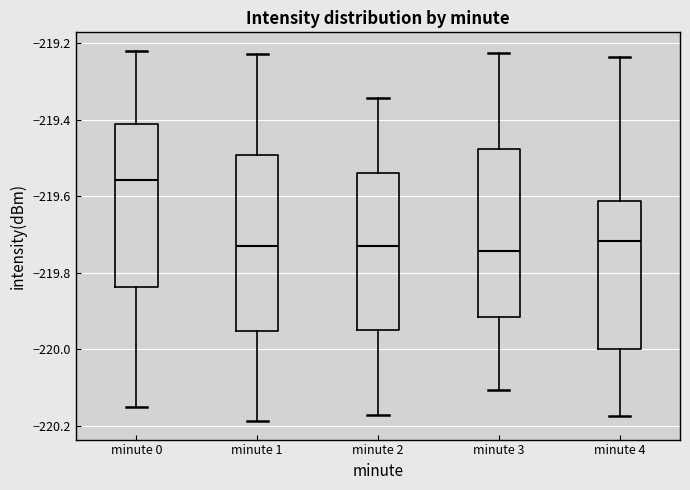

Which box has the highest median line?

minute 0